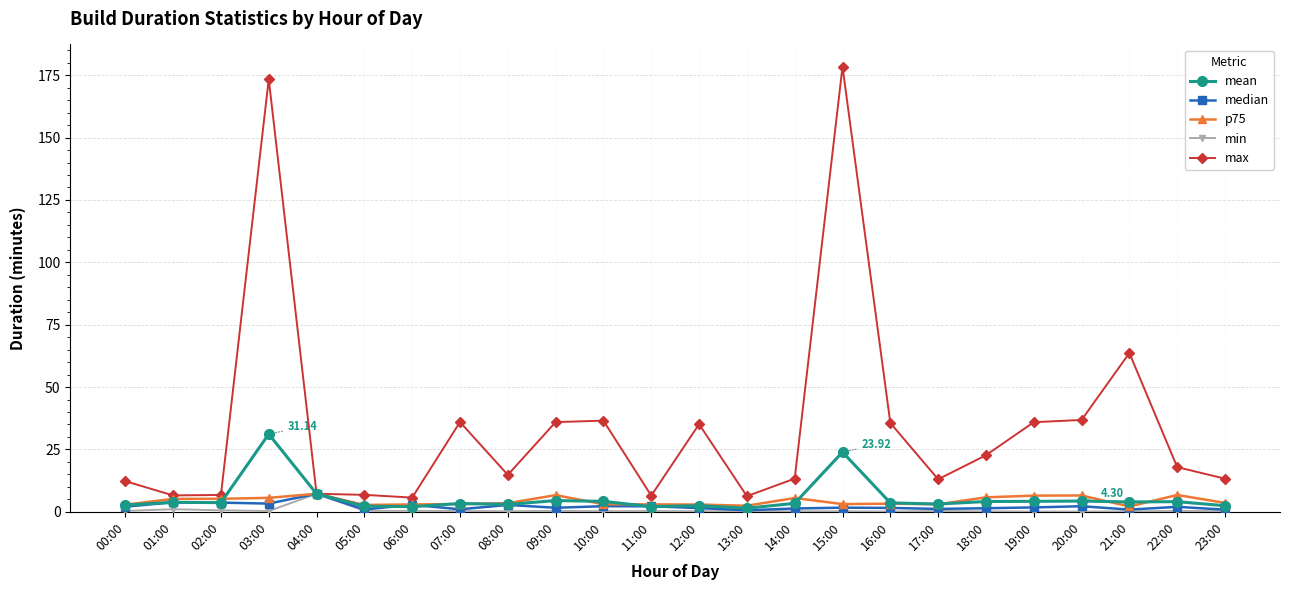

True or false: p75 has more than 2 points higher than both neighbors.

True